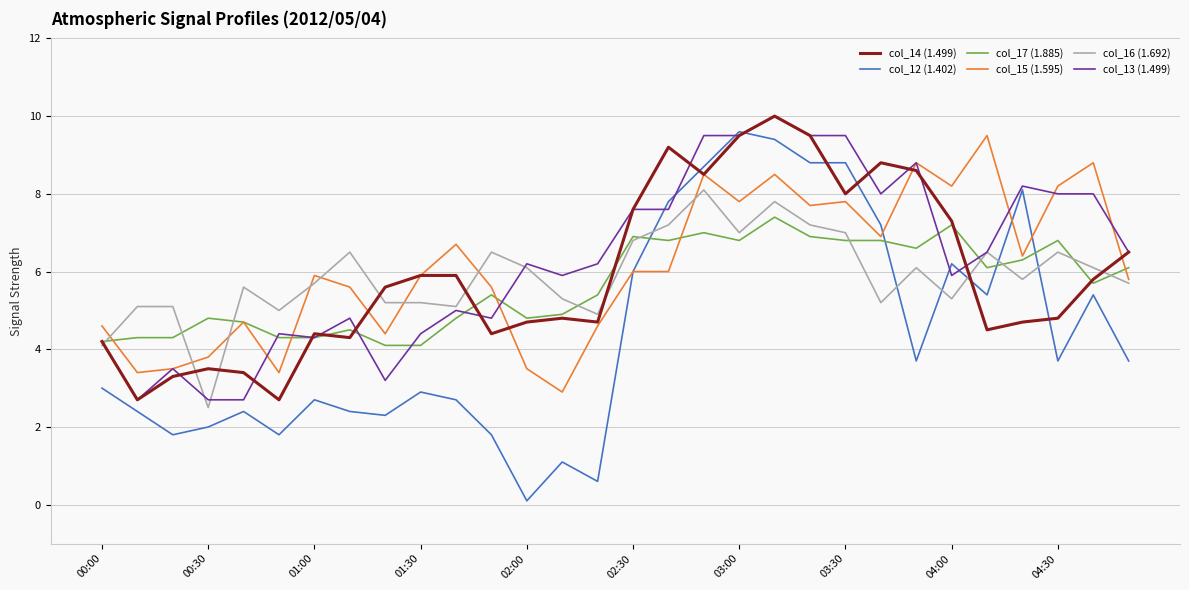

How many lines are shown in the chart?

6